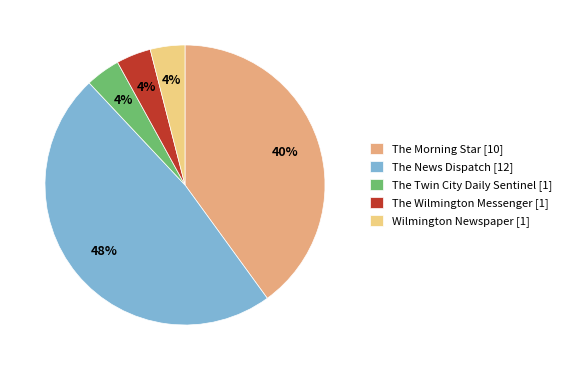

Does The Morning Star account for over 50% of the chart?

No